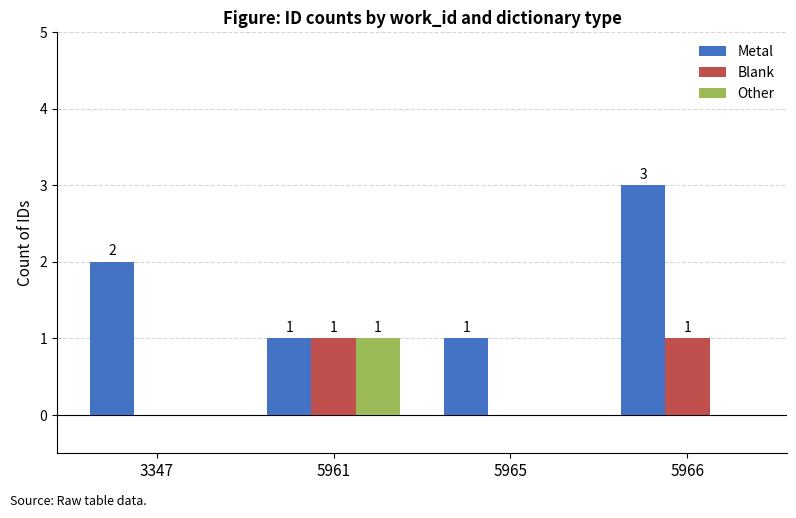

Reading left to right, list all the values displayed in this chart.

Metal: 3347=2	5961=1	5965=1	5966=3
Blank: 3347=0	5961=1	5965=0	5966=1
Other: 3347=0	5961=1	5965=0	5966=0